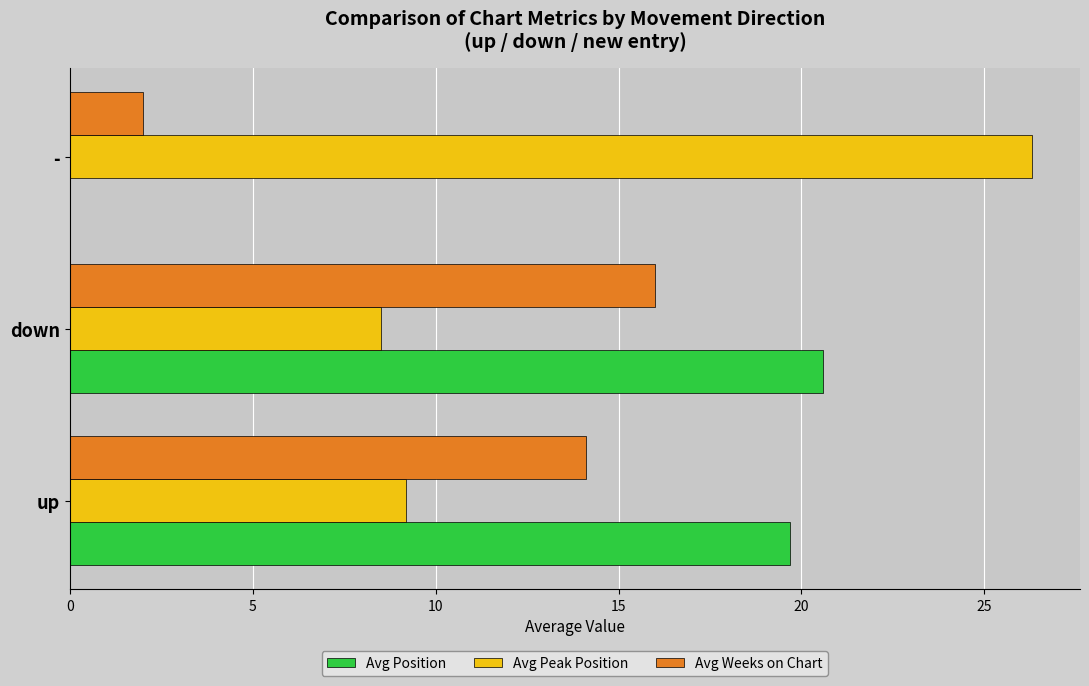

The Avg Peak Position series shows 9.2 at up. True or false?

True